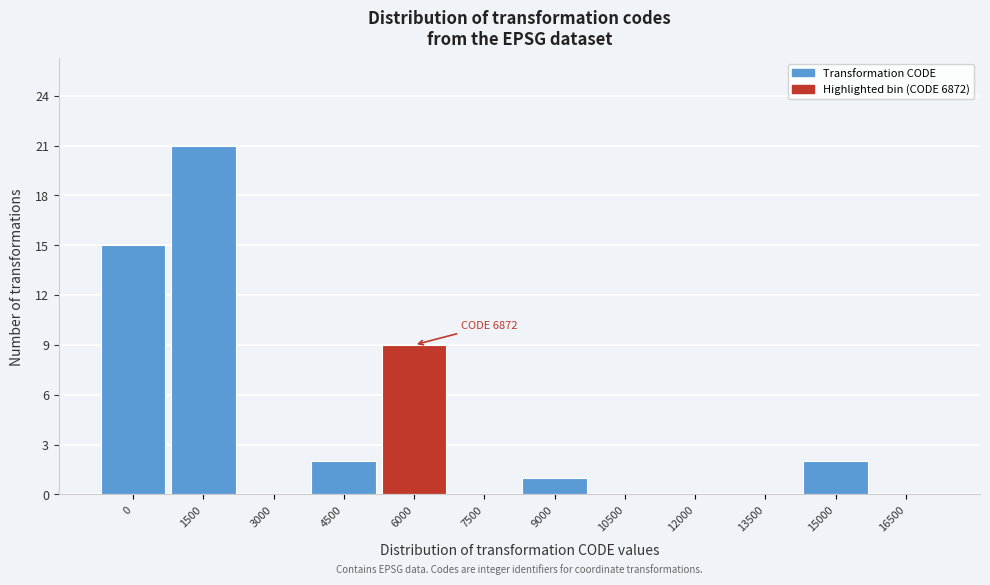

Reading left to right, list all the values displayed in this chart.

0=15	1500=21	3000=0	4500=2	6000=9	7500=0	9000=1	10500=0	12000=0	13500=0	15000=2	16500=0